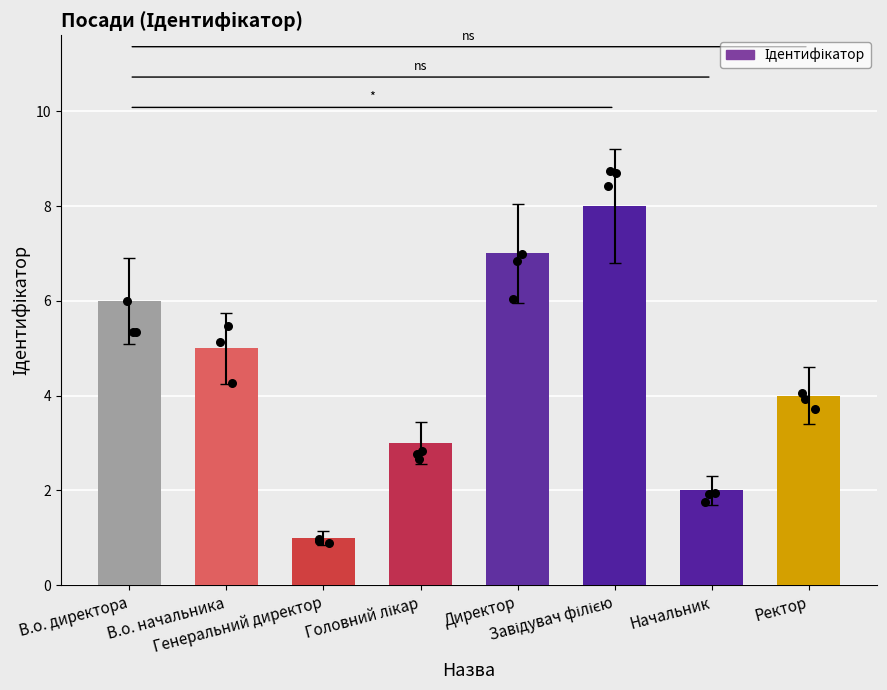

Which has a higher value, Завідувач філією or Ректор?

Завідувач філією